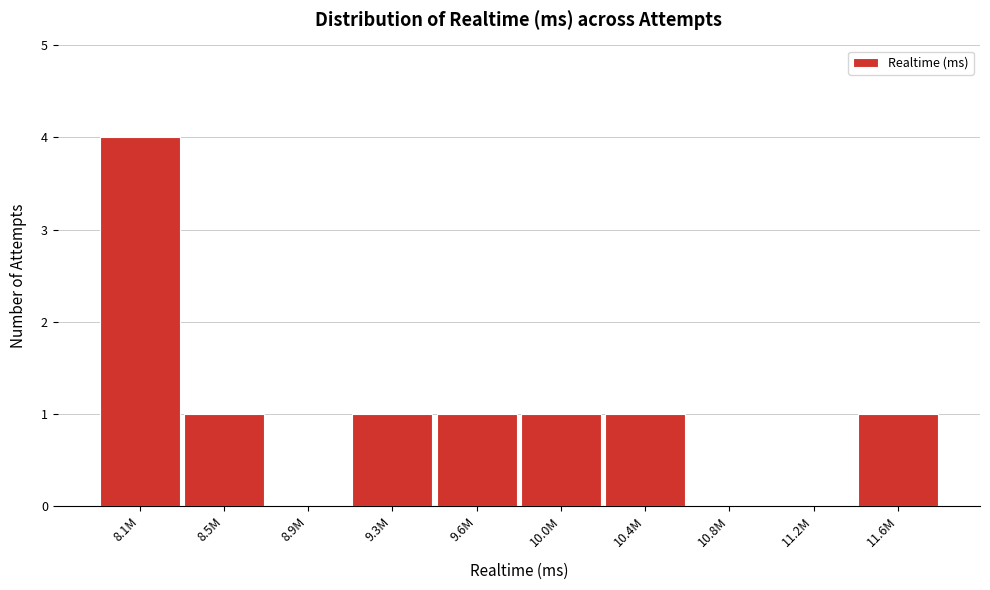

What is the greatest value displayed?

4